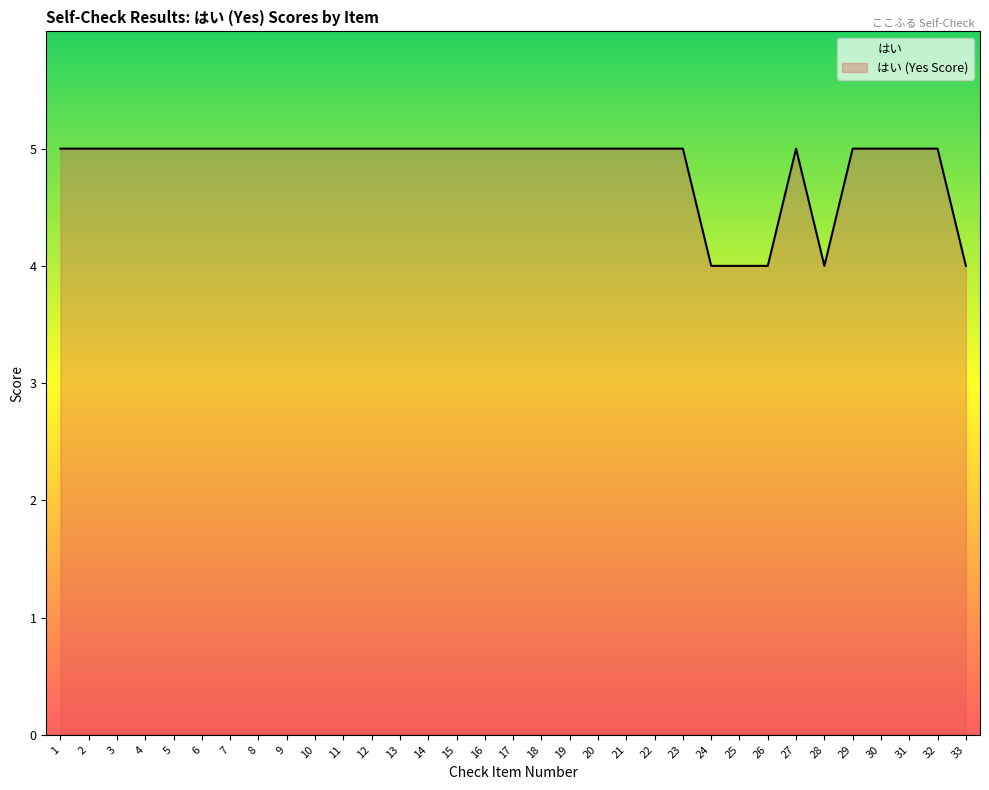

List the labels in order of value, smallest first.

24, 25, 26, 28, 33, 1, 2, 3, 4, 5, 6, 7, 8, 9, 10, 11, 12, 13, 14, 15, 16, 17, 18, 19, 20, 21, 22, 23, 27, 29, 30, 31, 32